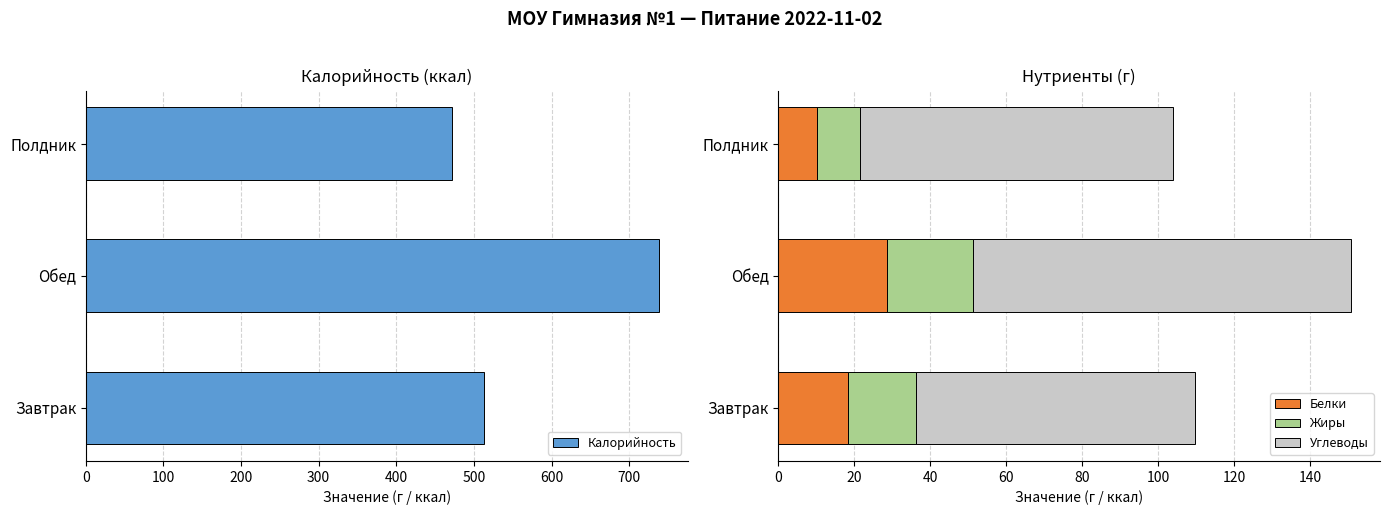

Reading left to right, list all the values displayed in this chart.

Калорийность: 513.1	738.3	471.6
Белки: 18.4	28.6	10.1
Жиры: 17.8	22.6	11.4
Углеводы: 73.5	99.6	82.3